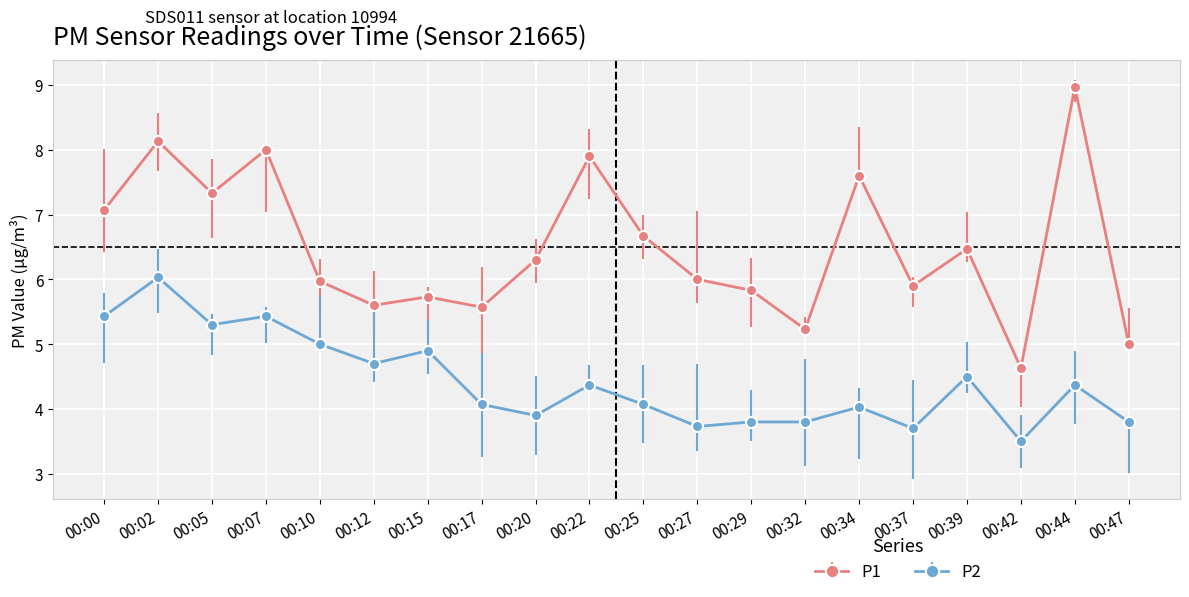

True or false: P2 and P1 intersect in this chart.

False